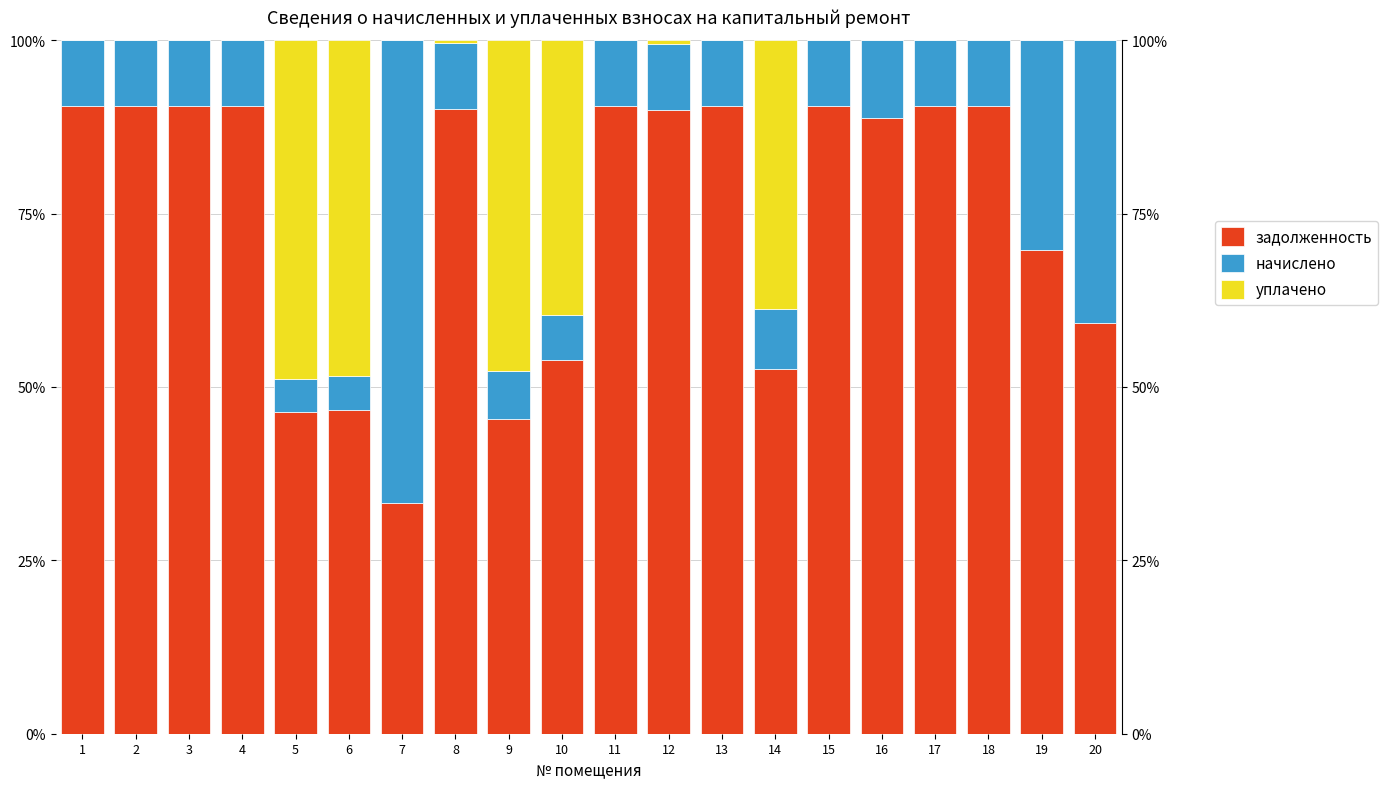

The начислено series shows 55.1 at 20. True or false?

False